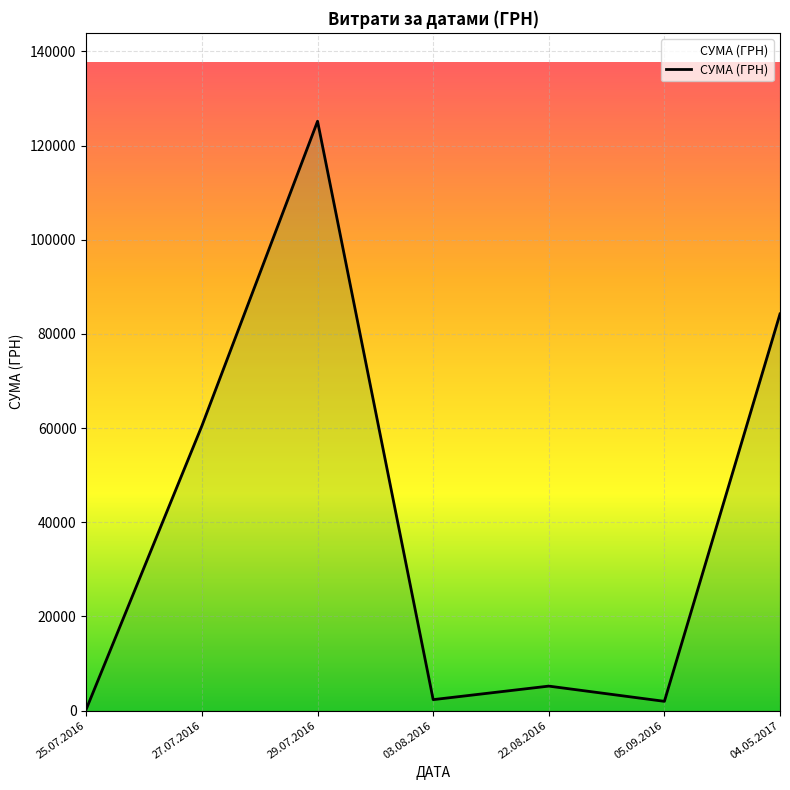

What is the difference between the maximum and minimum values?

124812.3